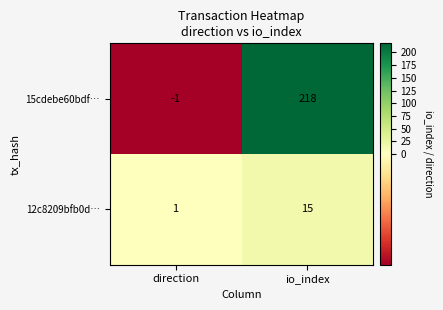

Reading left to right, extract all data points from this chart.

15cdebe60bdf…: -1	218
12c8209bfb0d…: 1	15